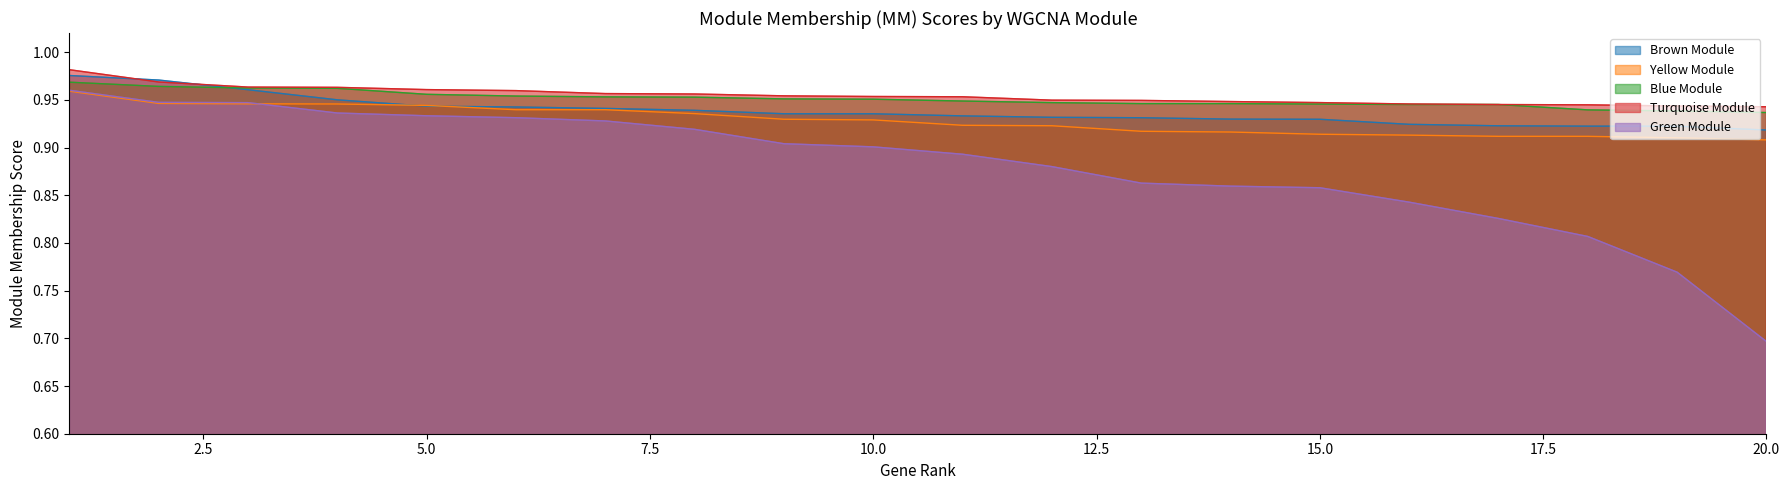

What is the difference between the maximum and minimum values in the Yellow Module series?

0.1